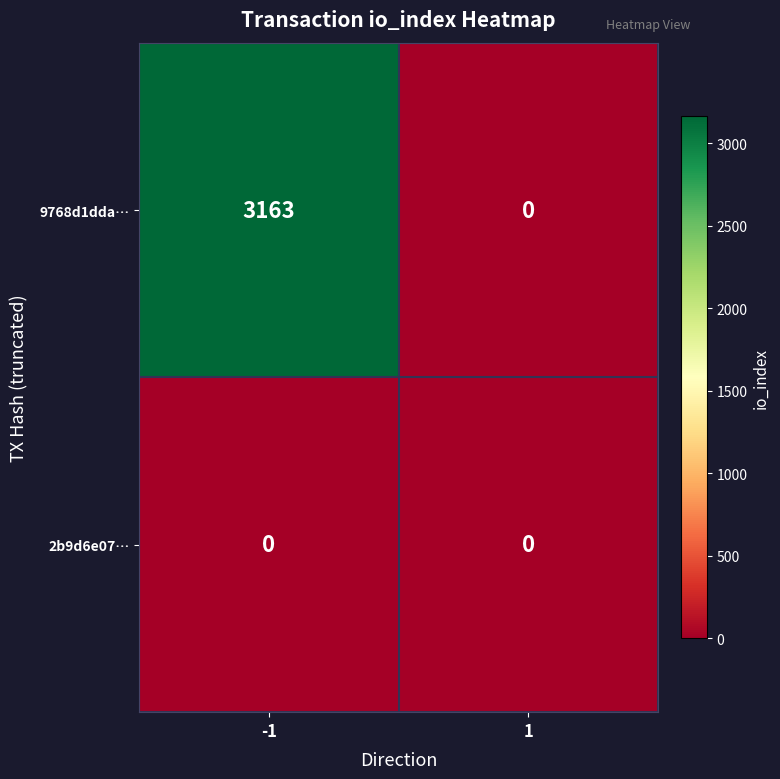

List the series in order of their peak value, lowest first.

2b9d6e07…, 9768d1dda…